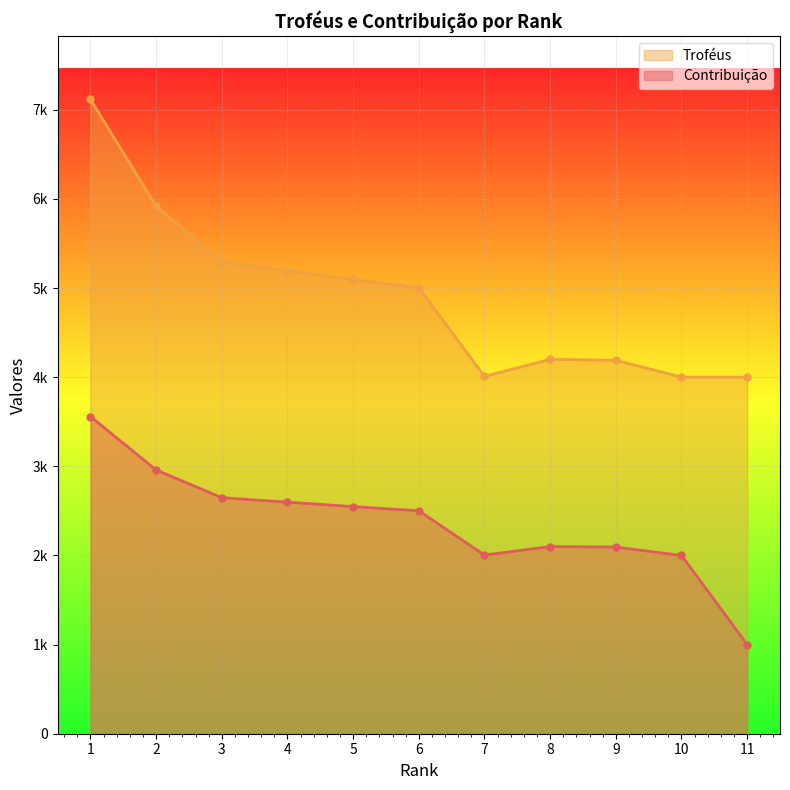

What is the difference between the maximum and minimum values in the Troféus series?

3115